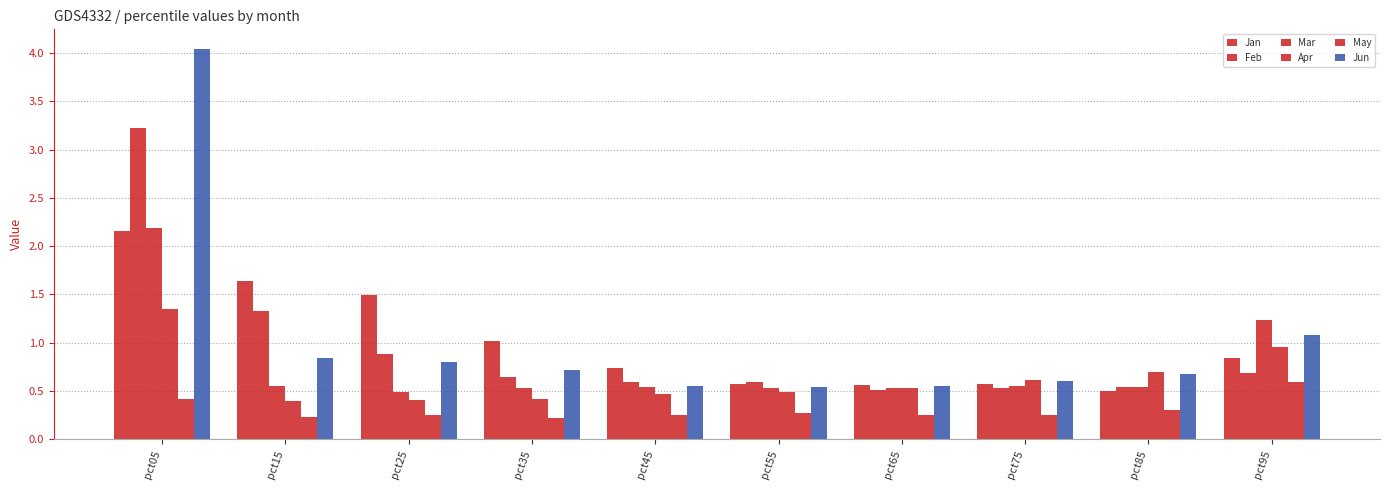

What is the maximum value shown in the chart?

4.0